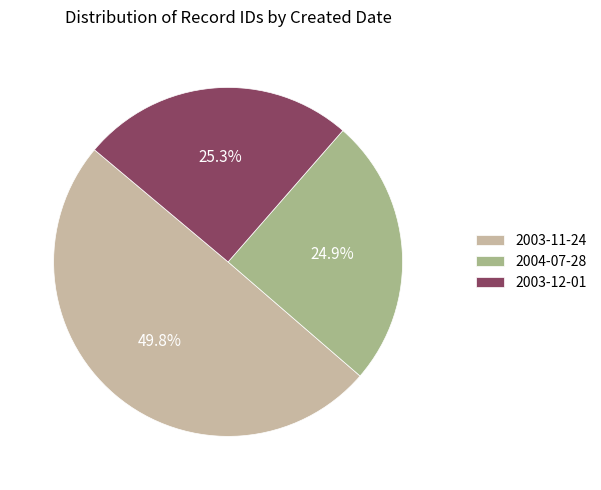

How many segments does this pie chart have?

3